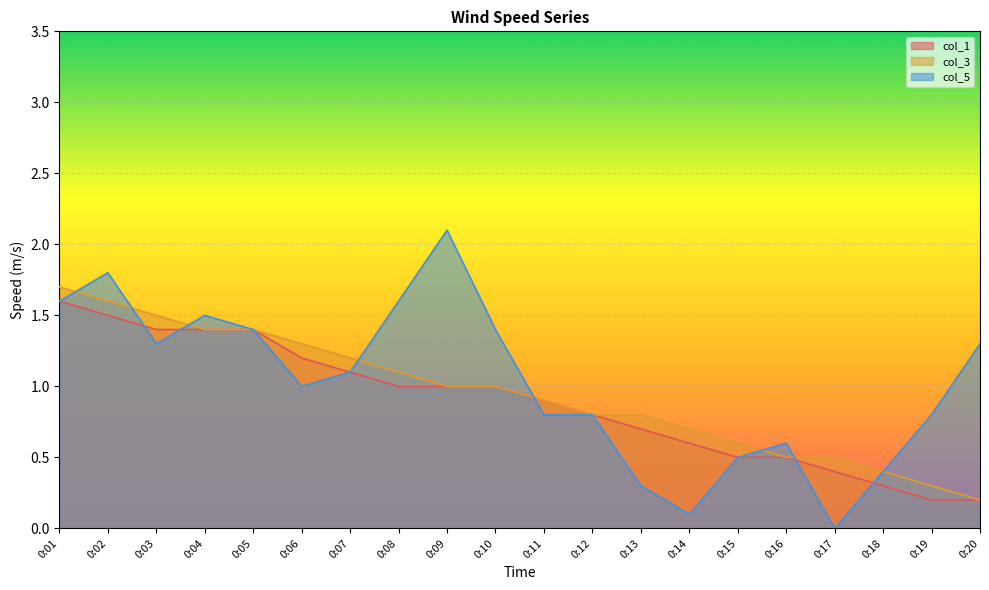

Which has a higher value, 0:12 or 0:05?

0:05